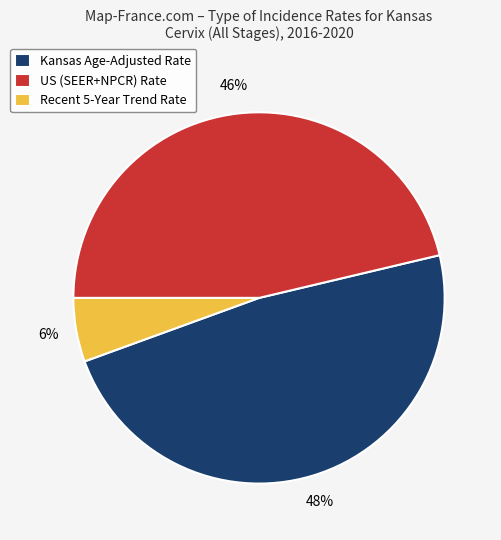

Rank the categories by value from lowest to highest.

Recent 5-Year Trend, US (SEER+NPCR), Kansas